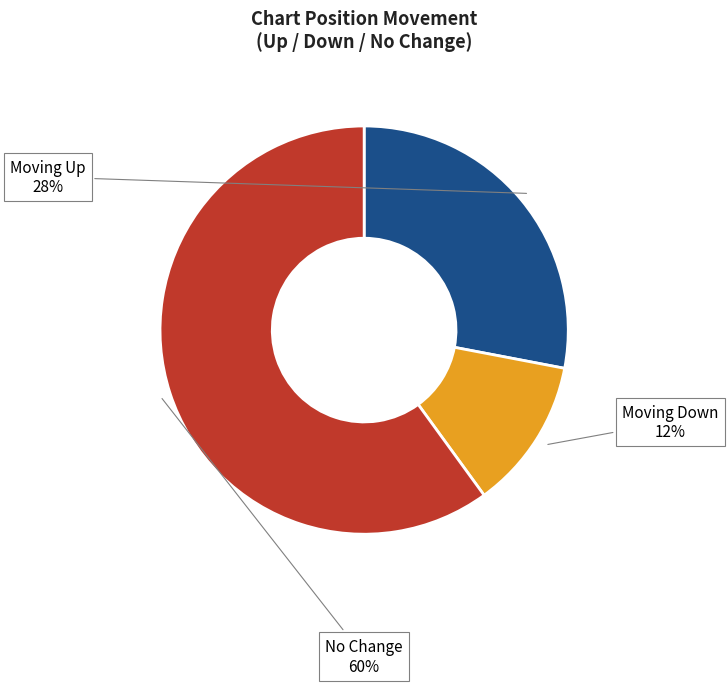

Which has a higher value, Moving Down or Moving Up?

Moving Up